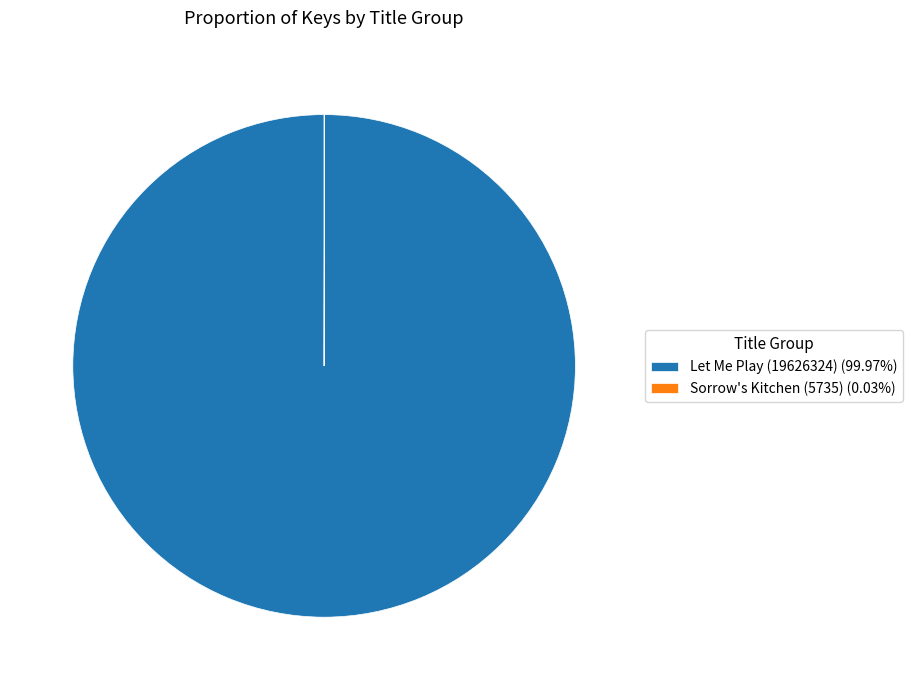

Is Let Me Play (19626324) (99.97%) the majority of the pie?

Yes